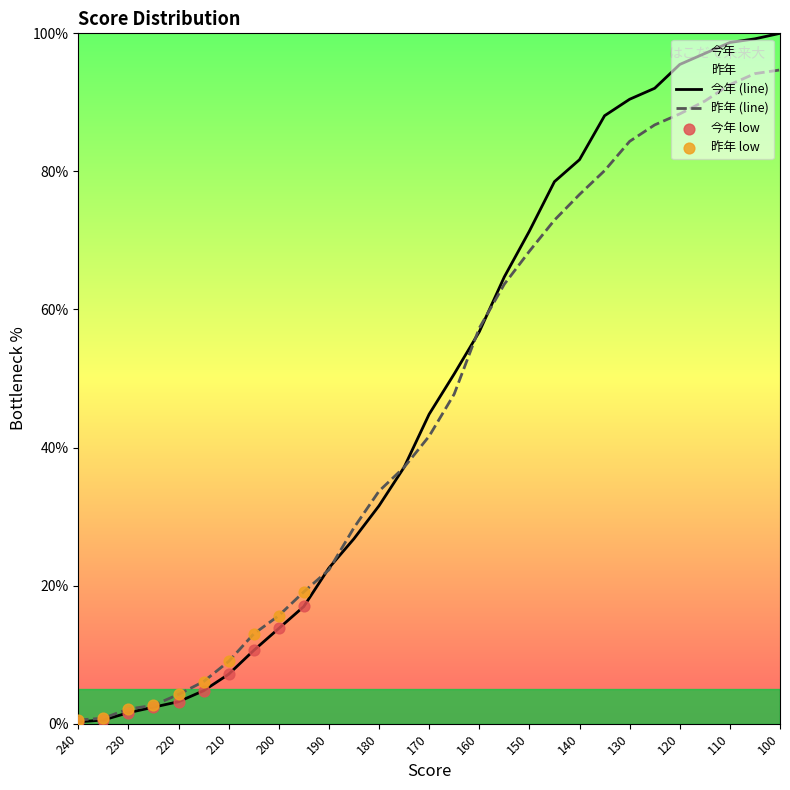

Between 120 and 215, which is larger?

120